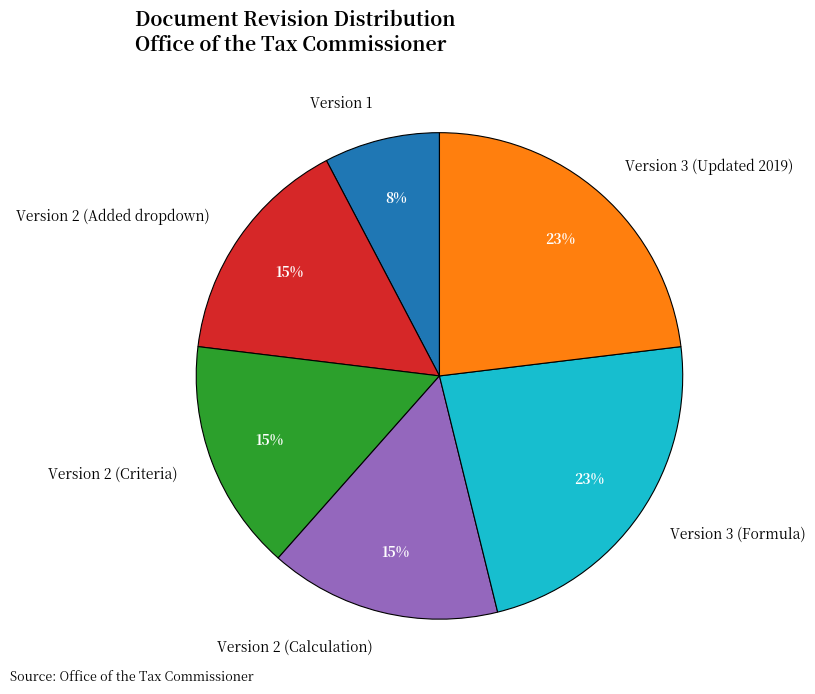

What is the ratio of the value at Version 1 to the value at Version 2 (Added dropdown)?

0.5